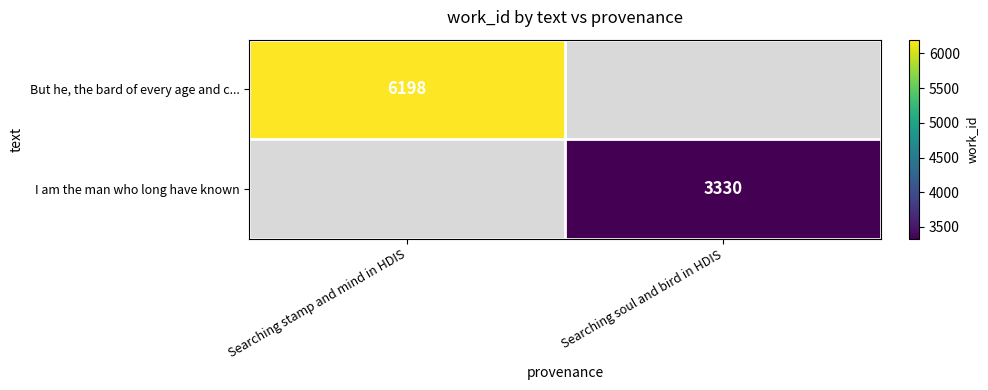

The I am the man who long have known series shows 1527 at Searching soul and bird in HDIS. True or false?

False